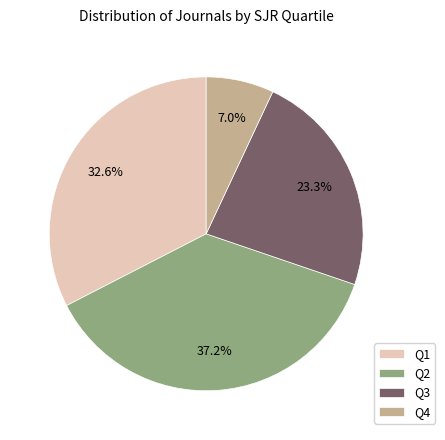

To the nearest percent, what is the difference between the largest and smallest slice percentages?

30%